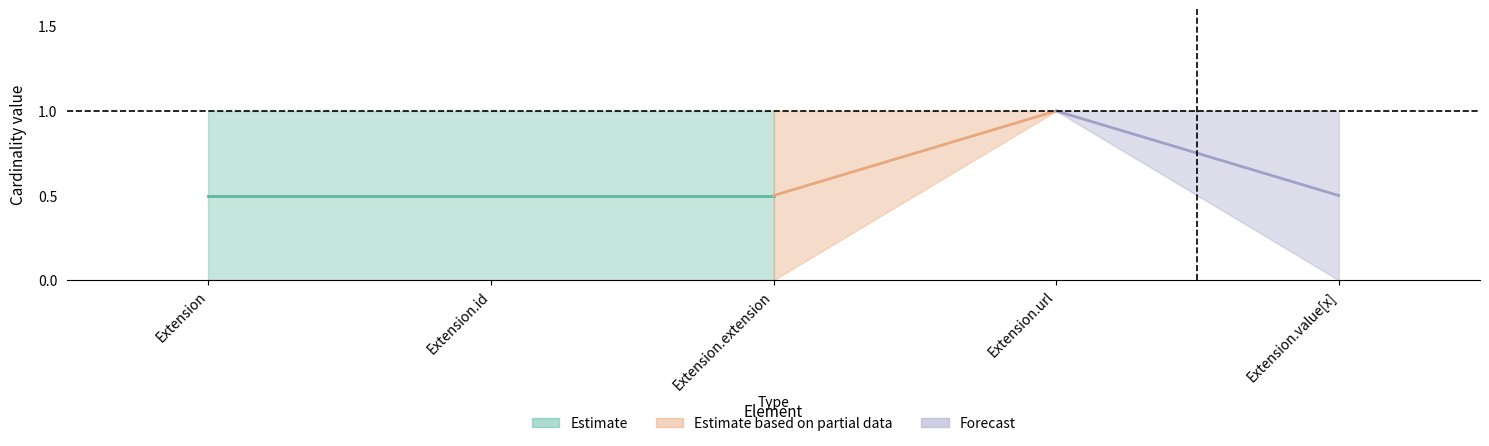

How many data points does each series have?

5